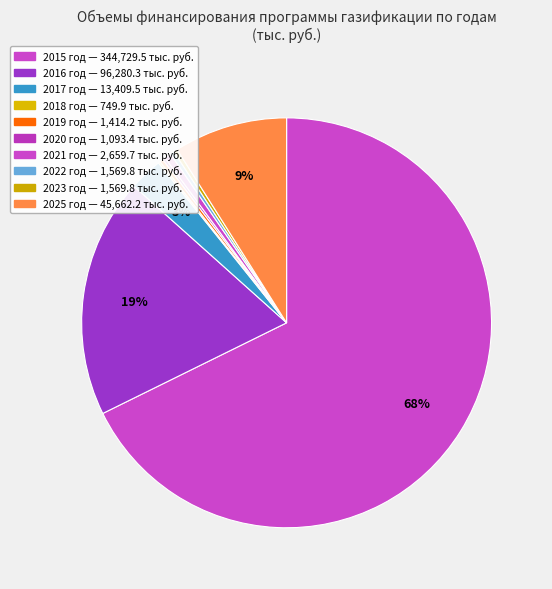

Count the number of slices in the pie.

10